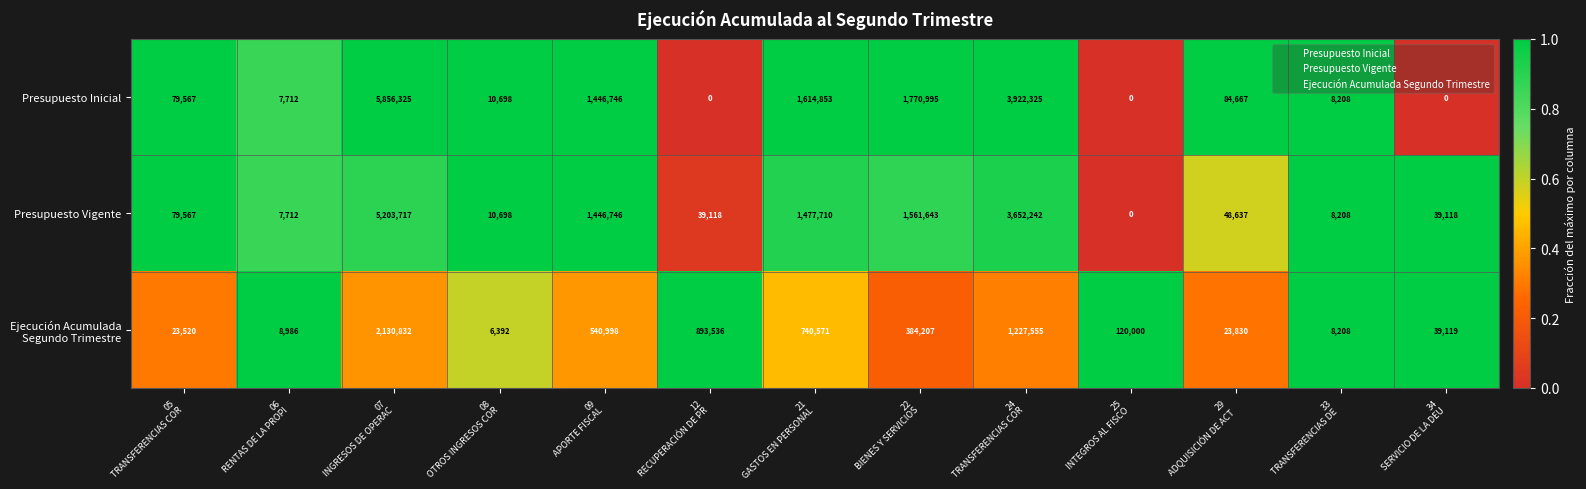

Which series has the widest spread of values?

Presupuesto Inicial